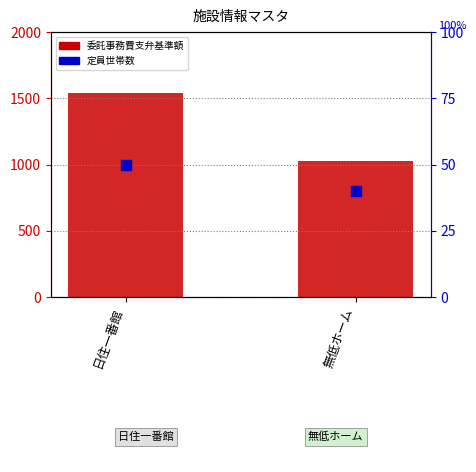

Is the value of 委託事務費支弁基準額 at 日住一番館 greater than the value of 定員世帯数 at 日住一番館?

Yes